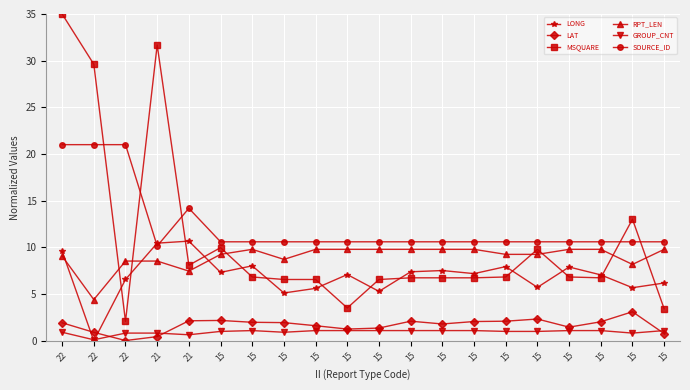

What is the difference between the GROUP_CNT values at 22 and 15?

1.0